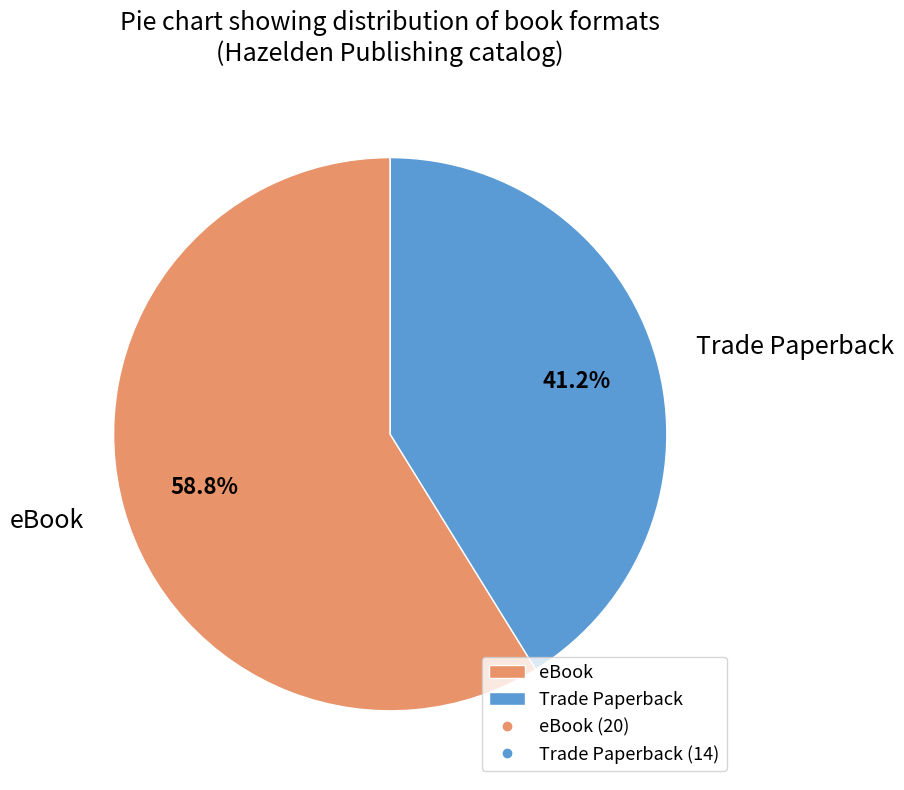

What is the largest slice in the pie chart?

eBook